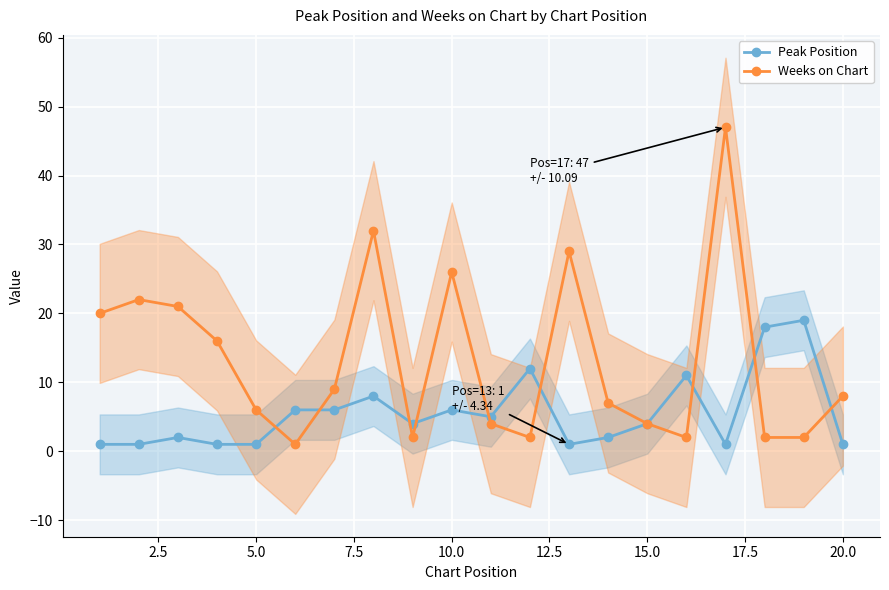

What is the maximum value for Weeks on Chart?

47